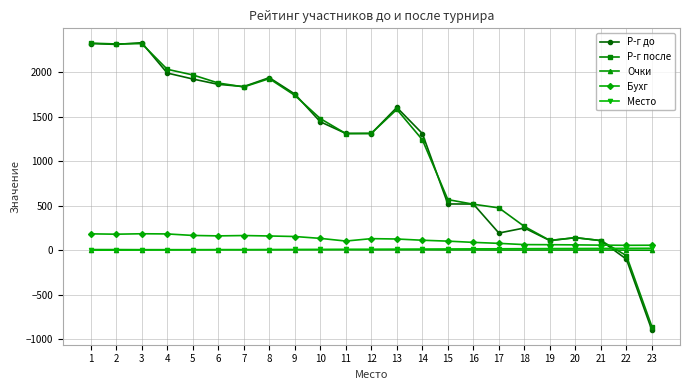

Which series changed the most between 13 and 14?

Р-г после